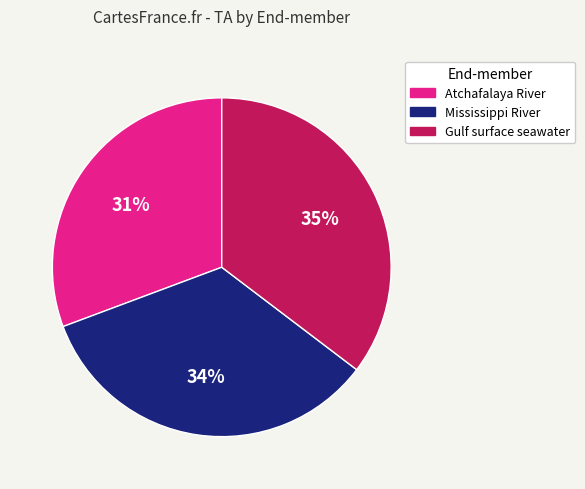

Rank the categories by value from highest to lowest.

Gulf surface seawater, Mississippi River, Atchafalaya River